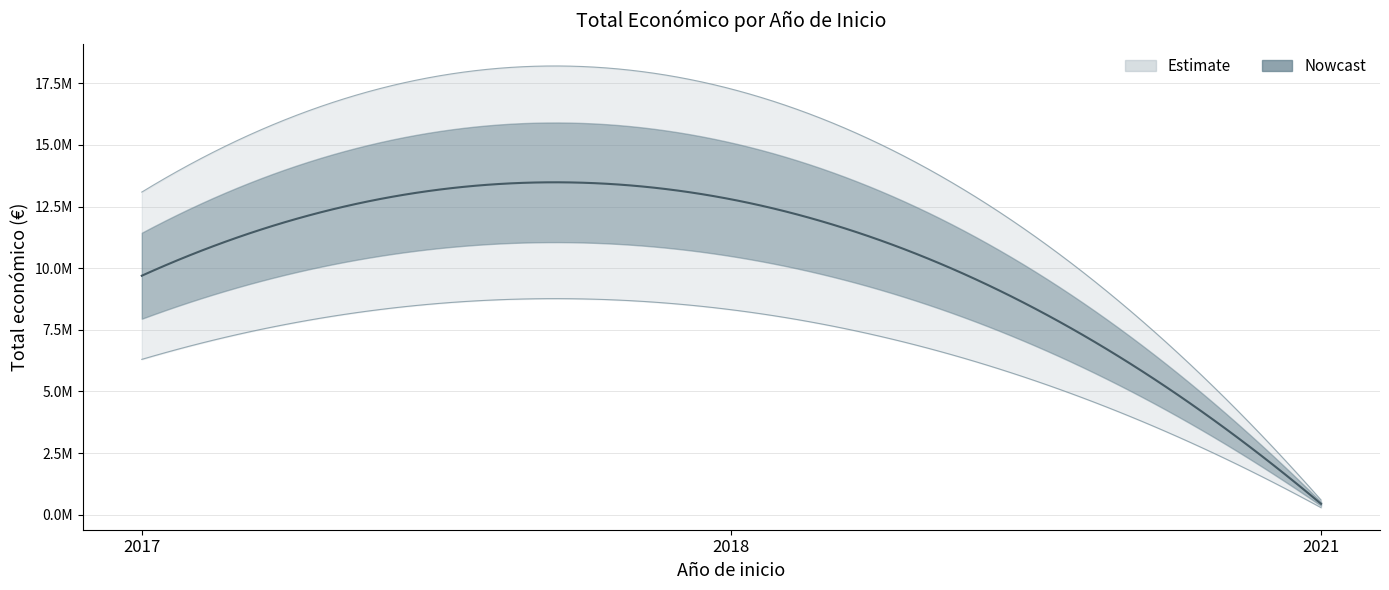

True or false: there are more than 1 points higher than both neighbors.

False